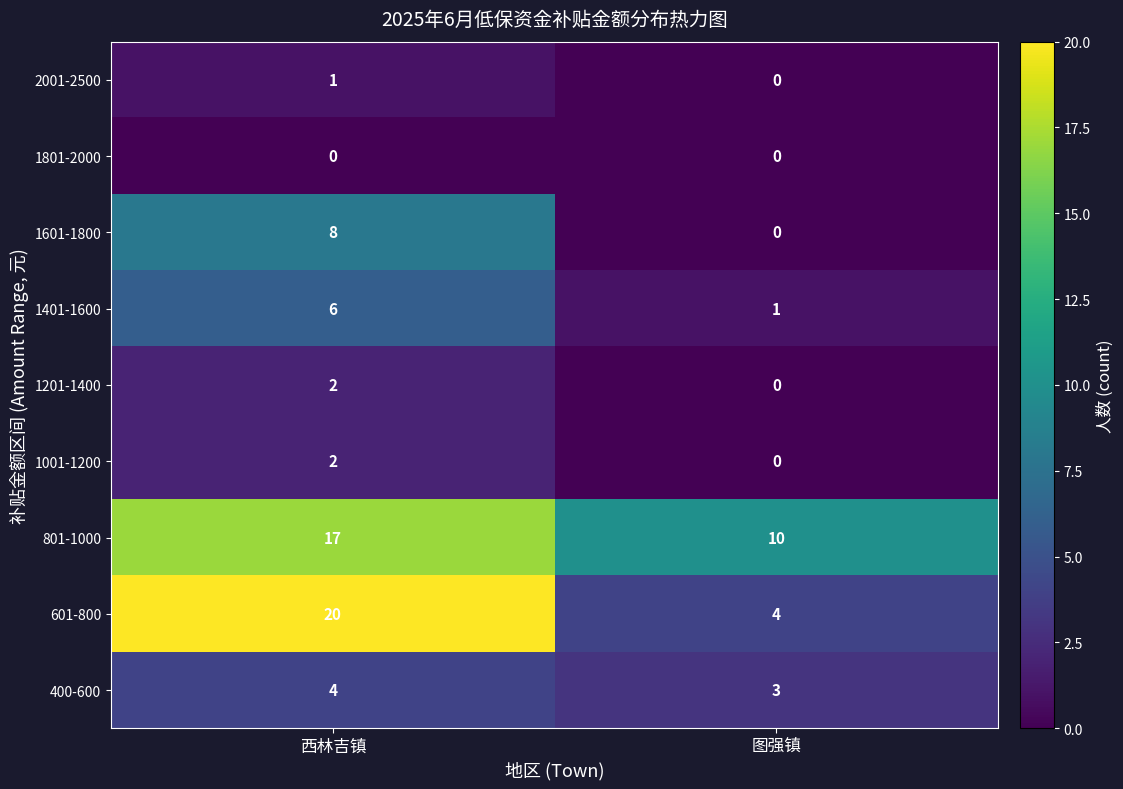

What is the sum of the 1201-1400 values at 图强镇 and 西林吉镇?

2